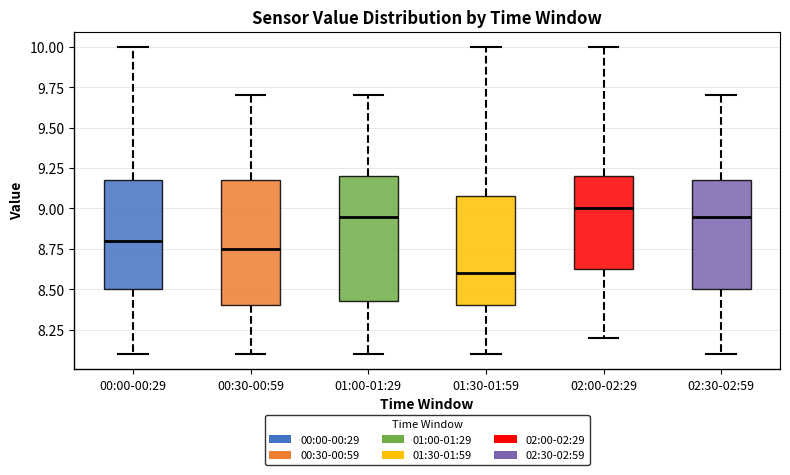

Where does the median line of the box for 02:00-02:29 sit on the y-axis? The values are not printed on the chart, so give them approximately, as read against the axis.

9.00